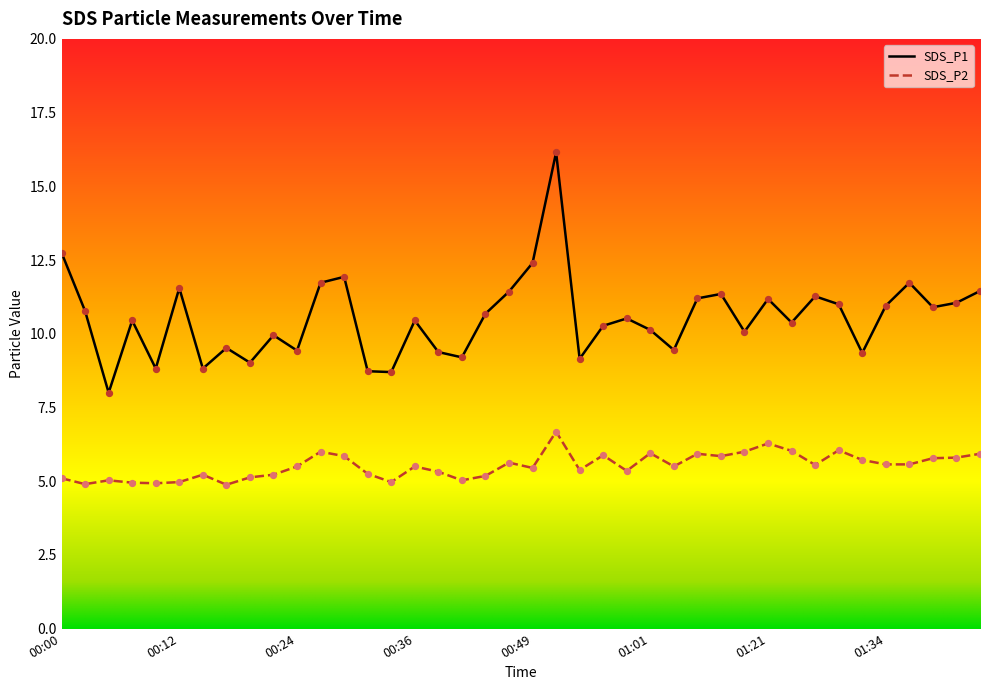

True or false: SDS_P1 and SDS_P2 cross at least once.

False